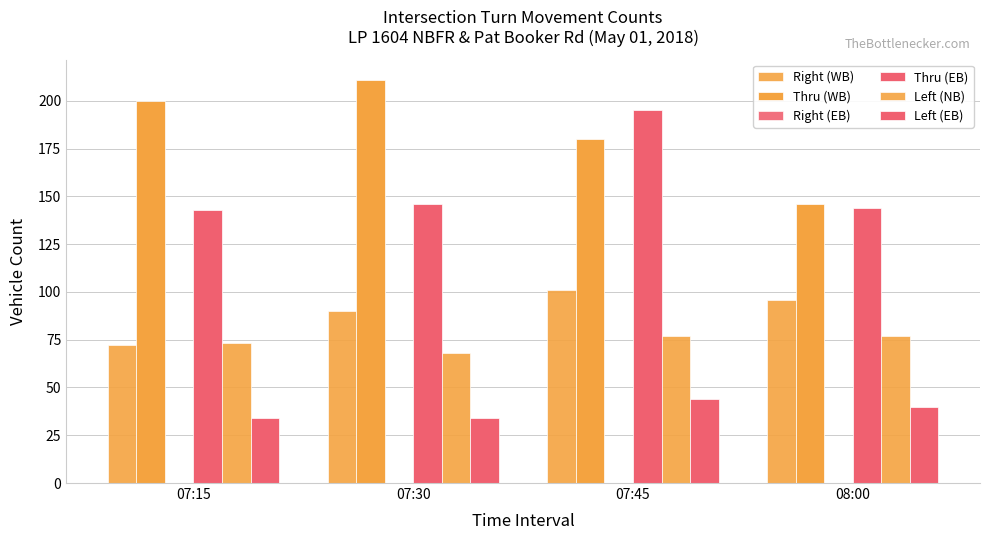

How many groups of bars are there?

4